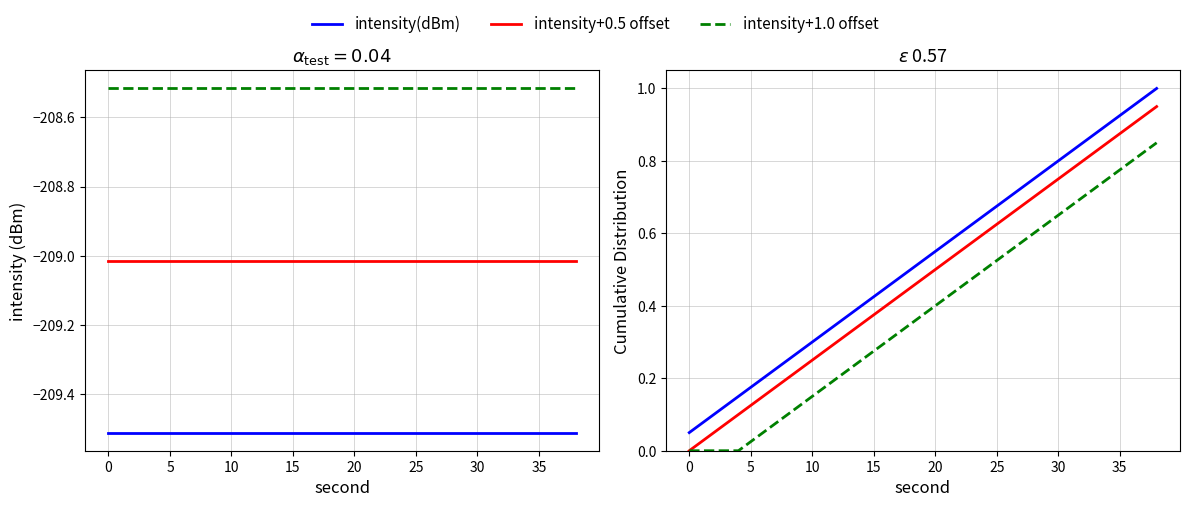

What is the difference between the highest and lowest values at 30?

0.2